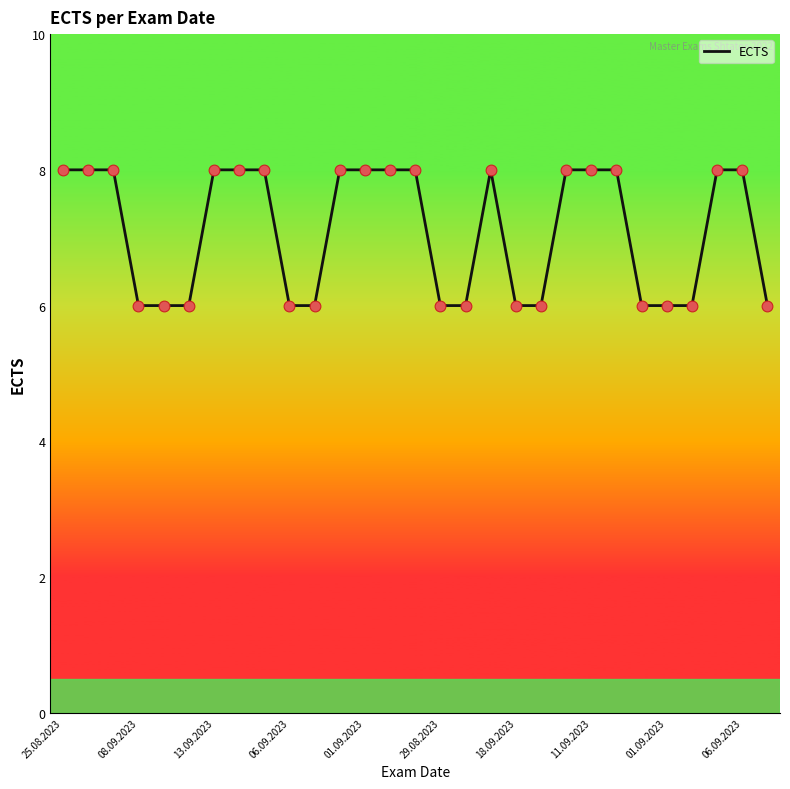

What is the minimum value shown in the chart?

6